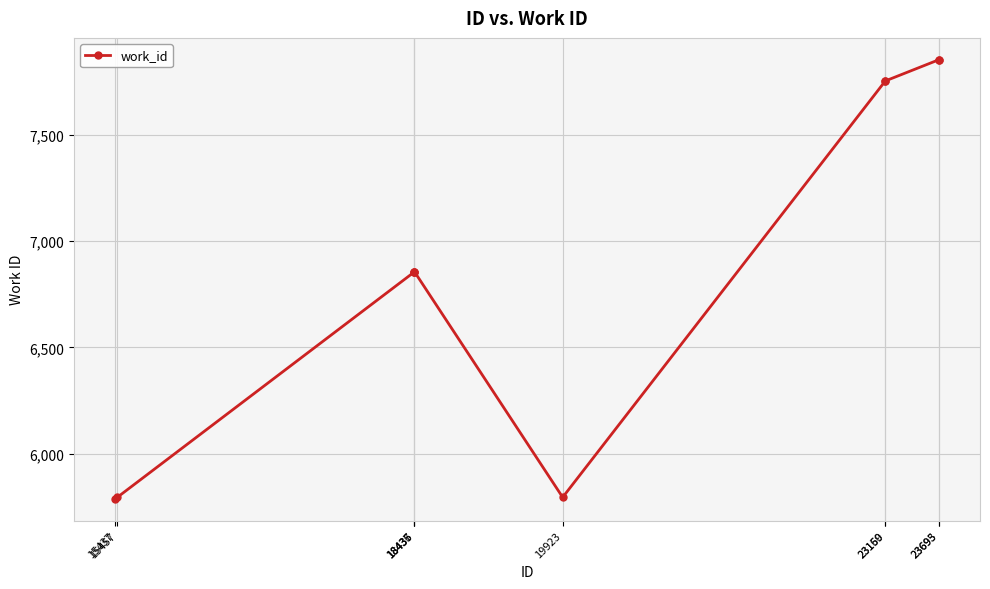

What is the difference between the maximum and minimum values?

2065